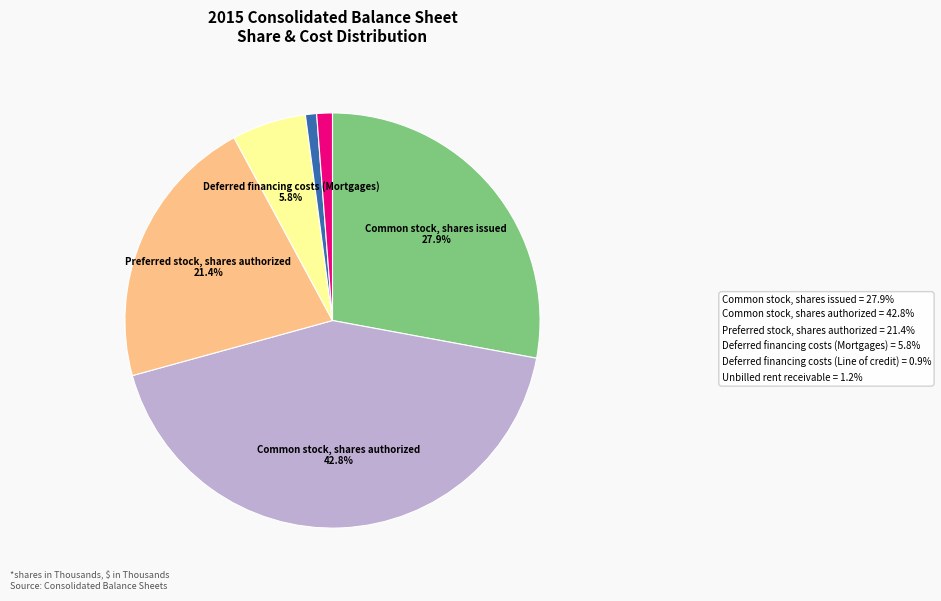

Does any single category account for the majority?

No